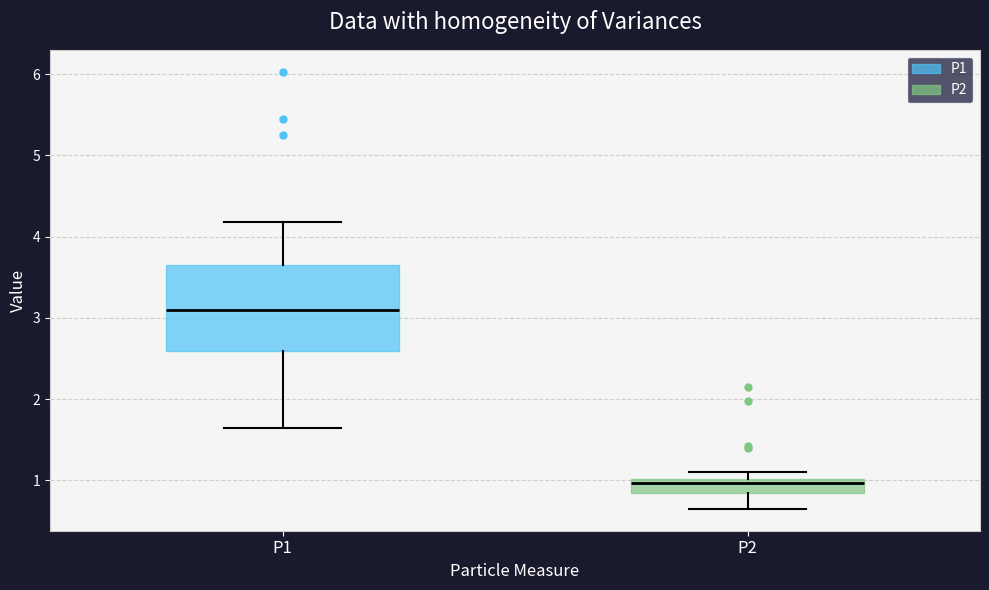

Reading left to right, read every box against the y-axis: the position of its median line, the range the box covers, and the ends of its whiskers. The values are not printed on the chart, so give them approximately, as read against the axis.

P1: median 3.1, box 2.6 to 3.7, whiskers 1.7 to 4.2
P2: median 1.0 (just below the box's upper edge), box 0.8 to 1.0, whiskers 0.7 to 1.1